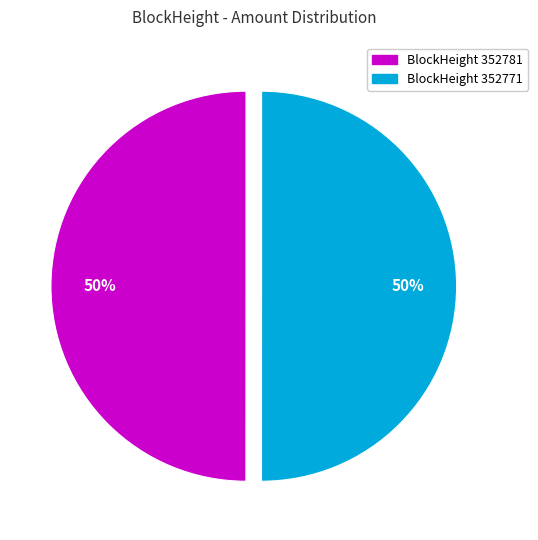

To the nearest percent, what is the average slice percentage?

50%